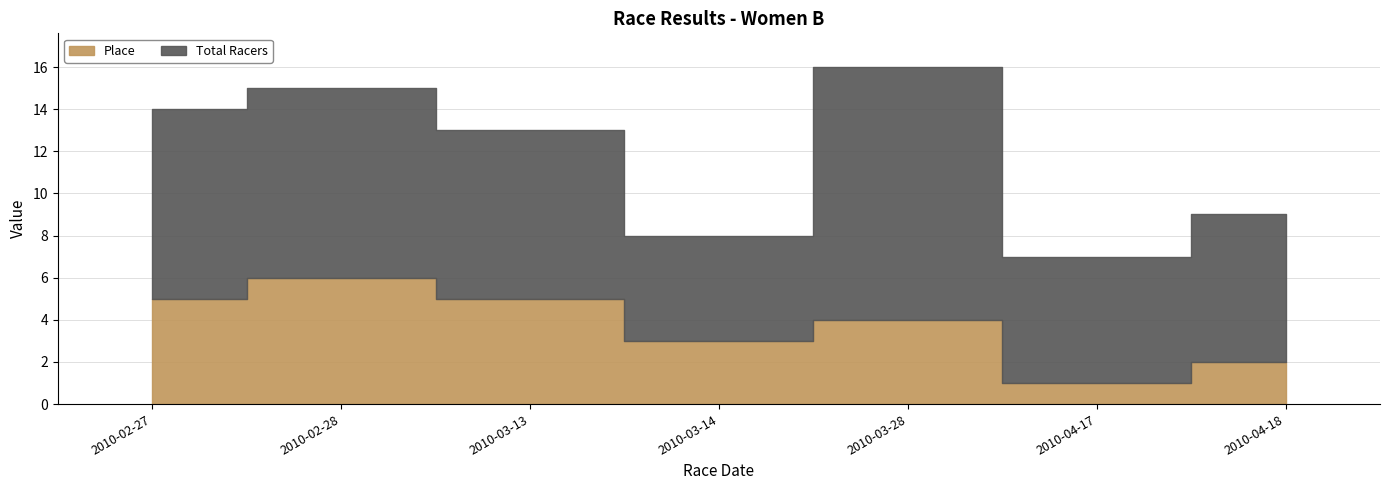

What is the difference between the second highest and second lowest values?

3